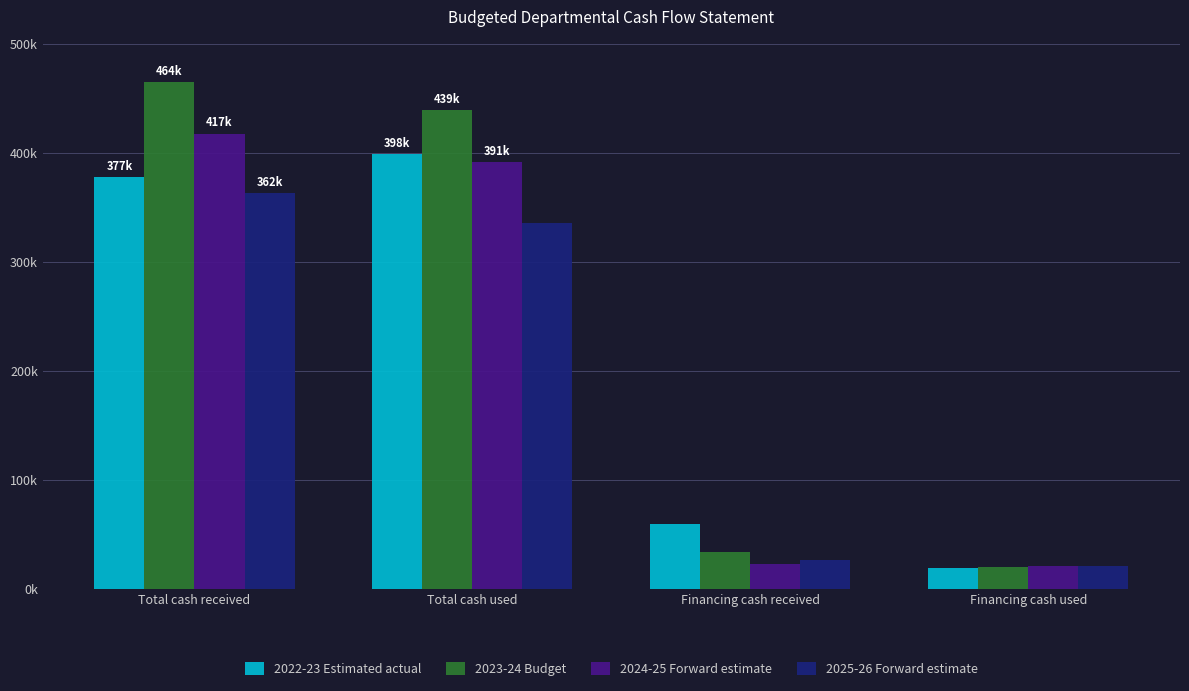

Does the chart contain any negative values?

No